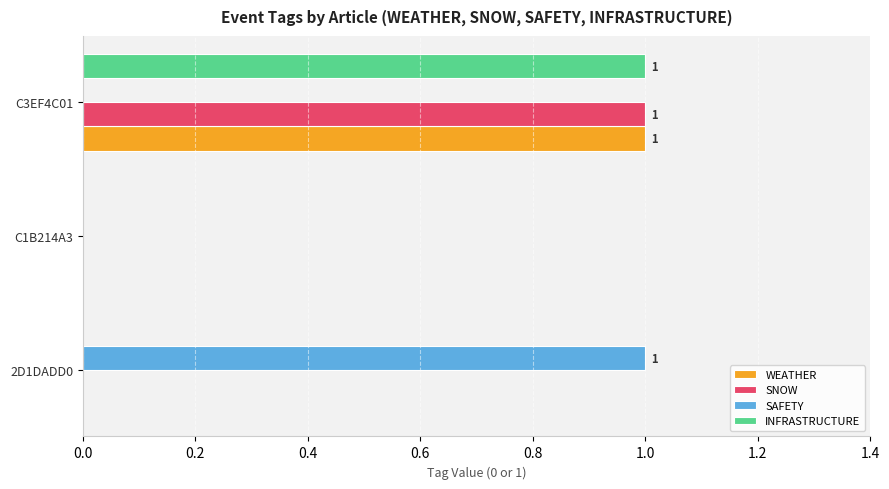

What is the maximum value shown in the chart?

1